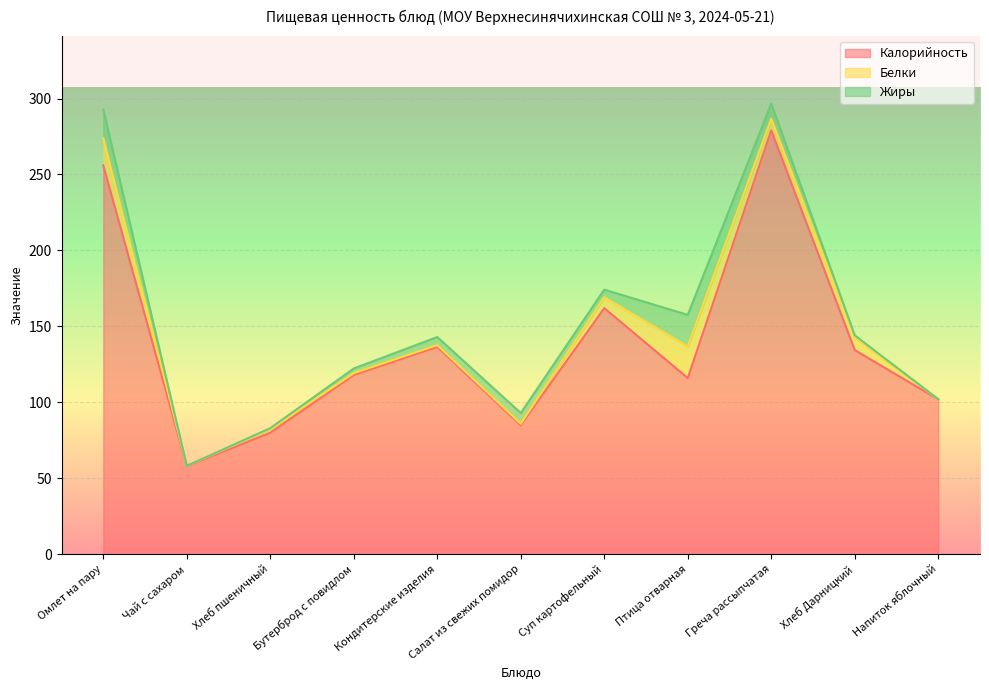

What is the approximate value of Калорийность at Бутерброд с повидлом?

118.0